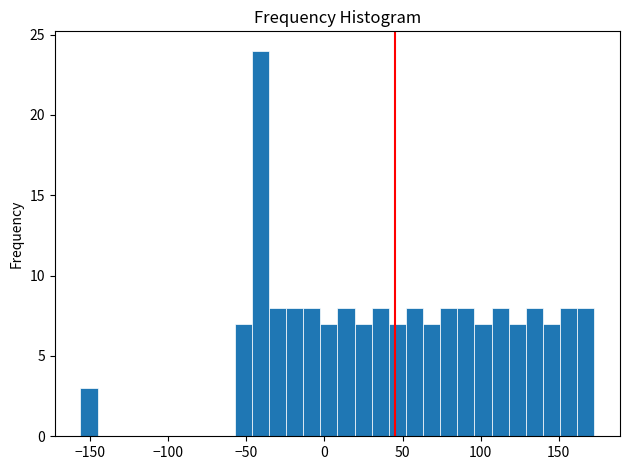

Around what value on the x-axis is the tallest bar? Give the approximate position of its centre, as read against the axis.

-40